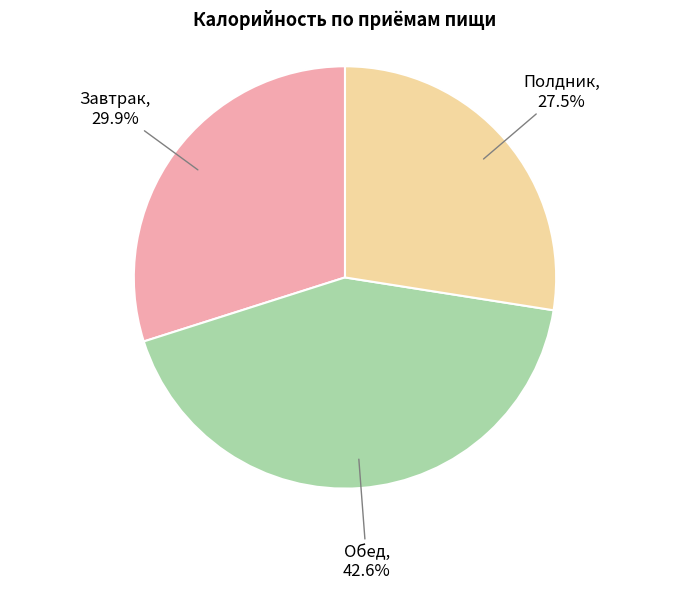

Is there any slice that represents more than half of the pie?

No